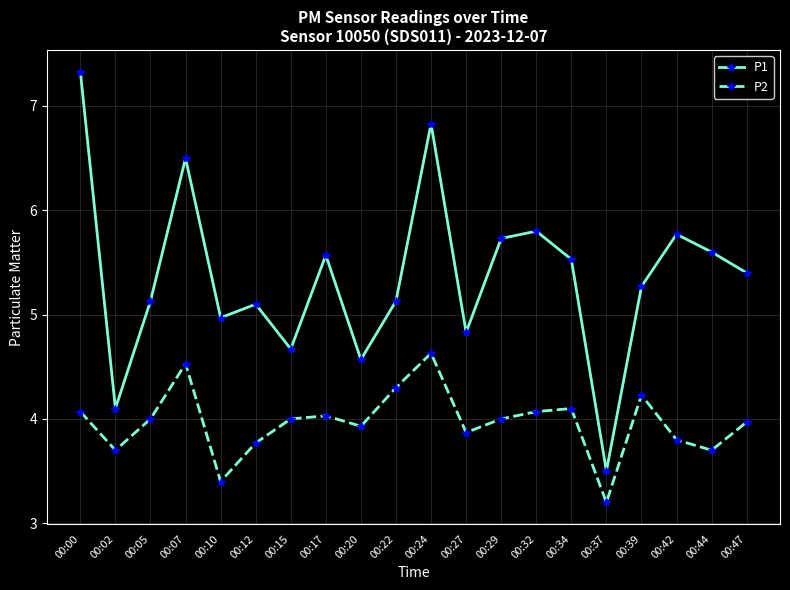

Count the number of categories in the chart.

20